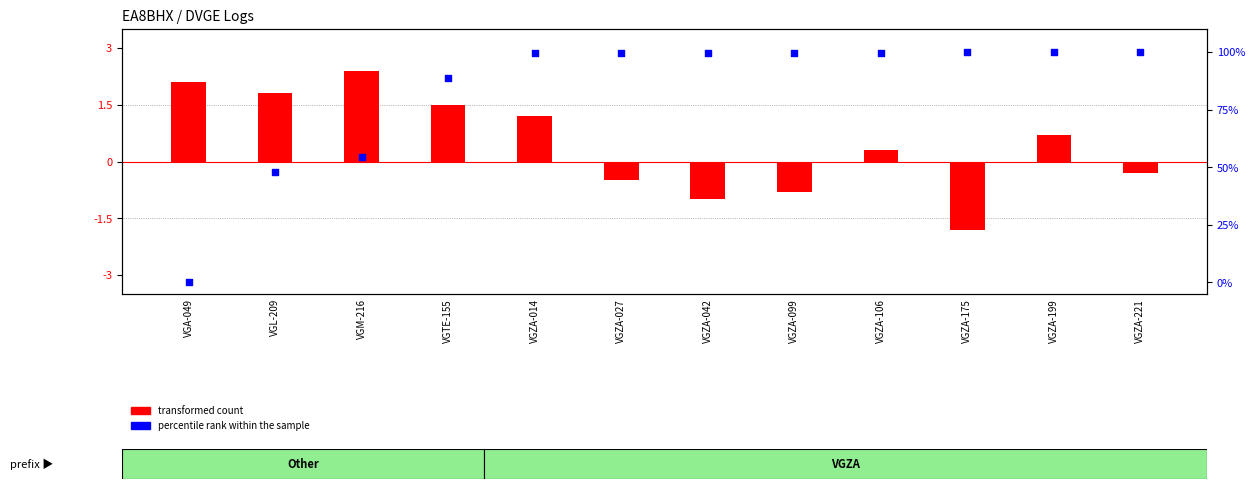

Which series has the largest Y range (max minus min)?

percentile rank within the sample